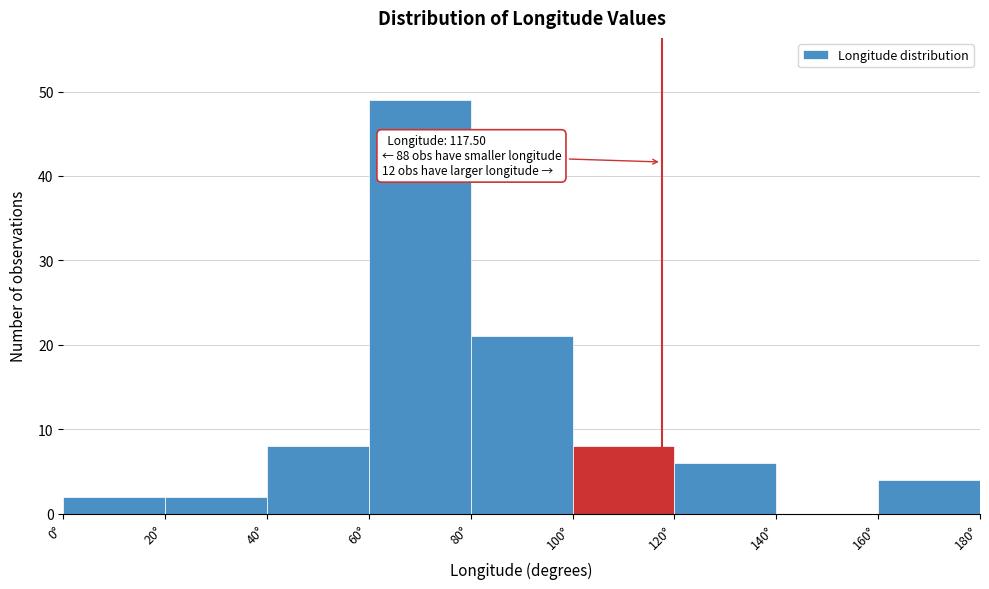

Which range on the x-axis has the tallest bar?

60 to 80